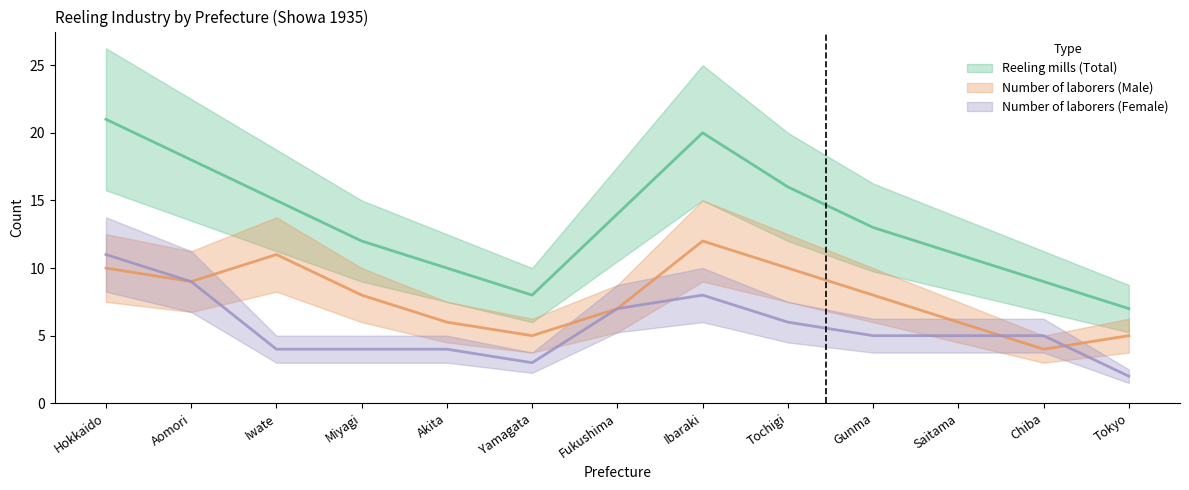

What is the difference between the second highest and minimum values in the Reeling mills (Total) series?

13